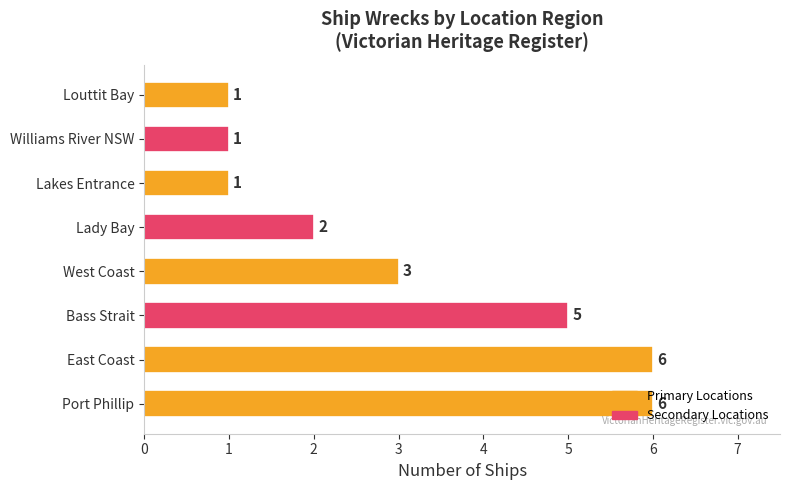

How many values are between 1 and 6?

8